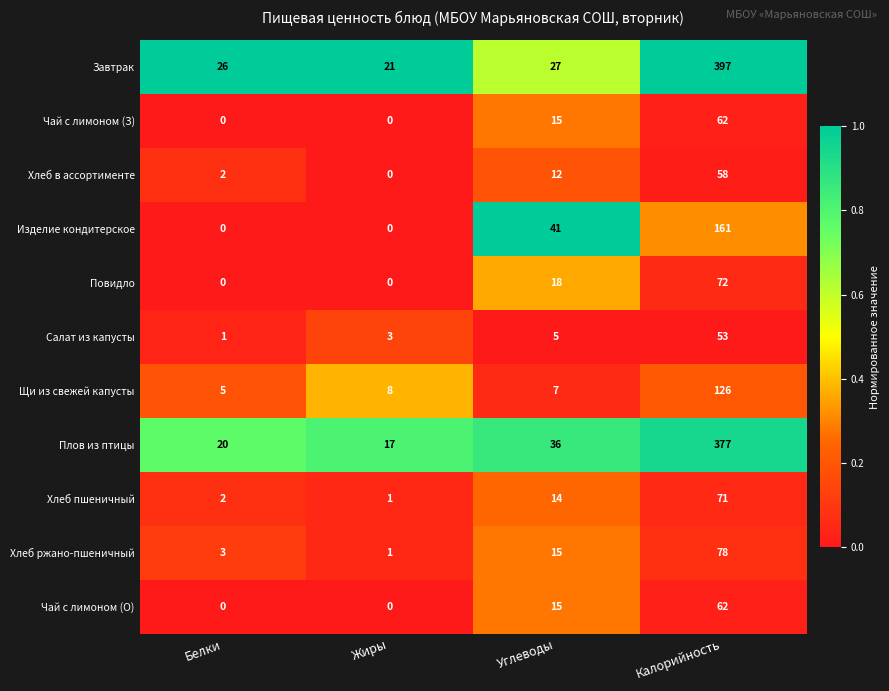

Between Белки and Калорийность, which series saw the biggest shift?

Завтрак